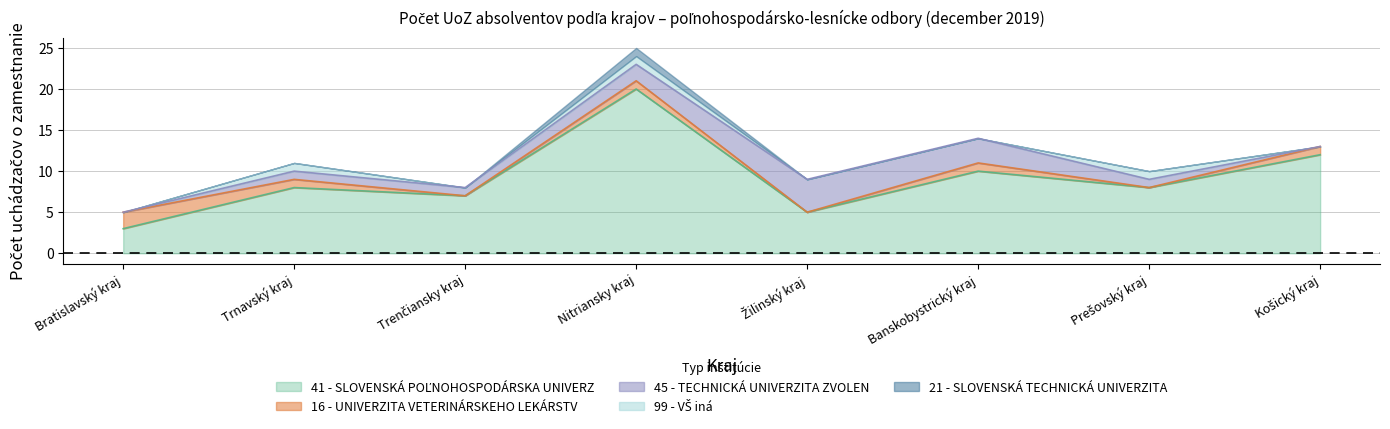

At which category is the sum across all series the highest?

Nitriansky kraj